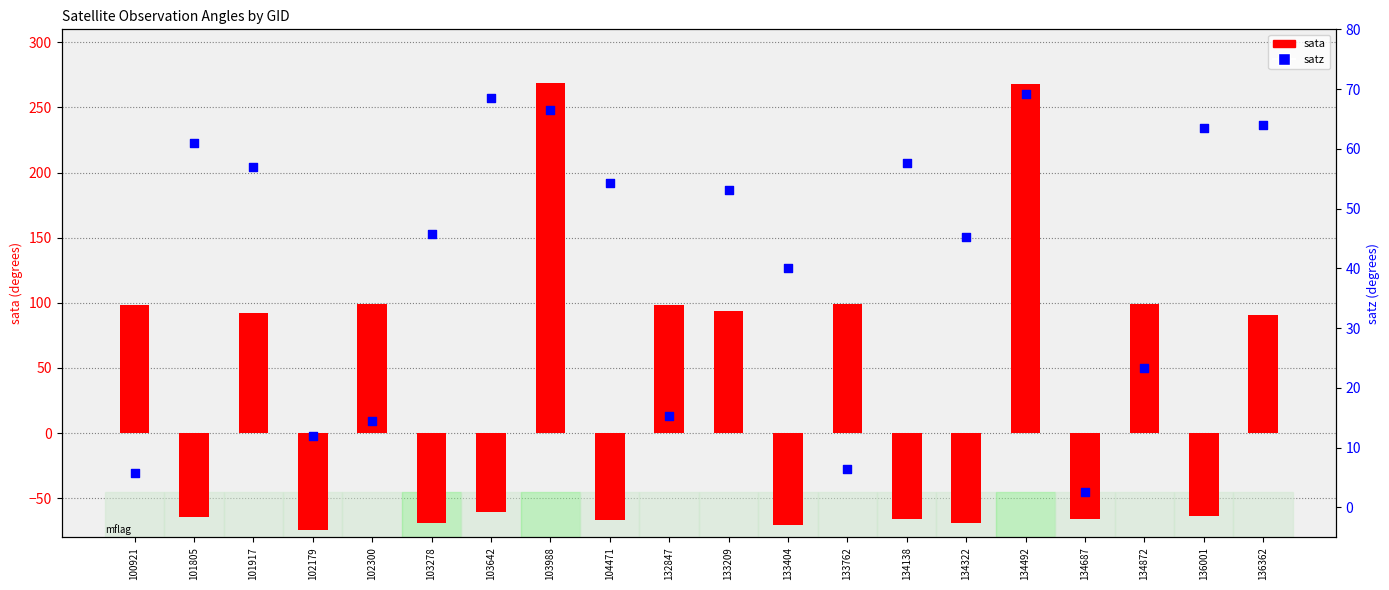

At which category is the sum across all series the highest?

134492